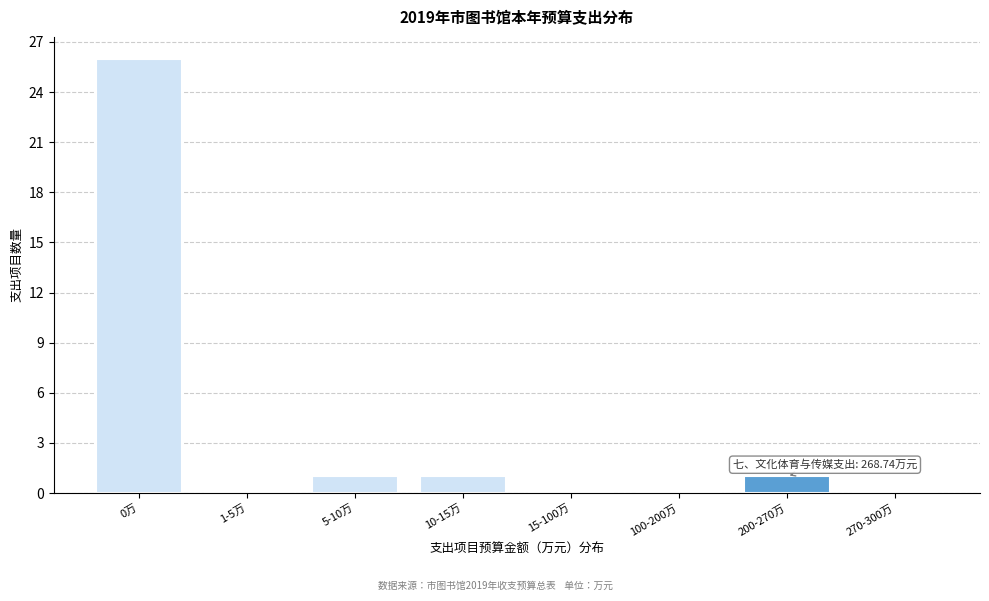

Reading right to left, what are all the values shown in this chart?

270-300万=0	200-270万=1	100-200万=0	15-100万=0	10-15万=1	5-10万=1	1-5万=0	0万=26